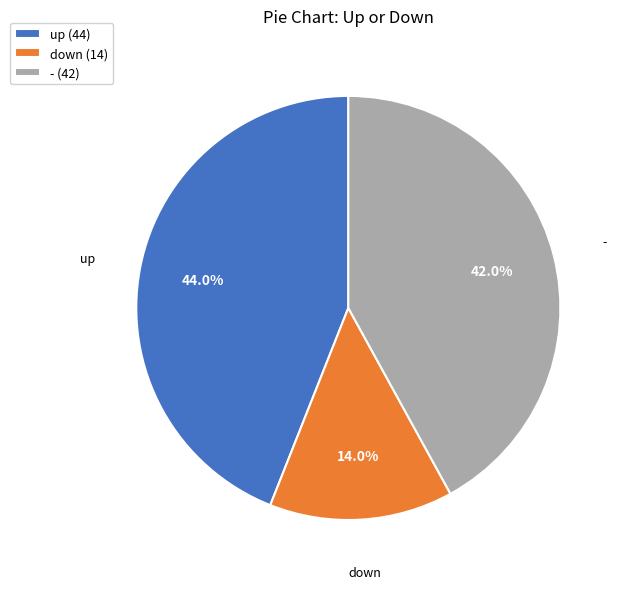

To the nearest percent, what percentage of the pie is up?

44%